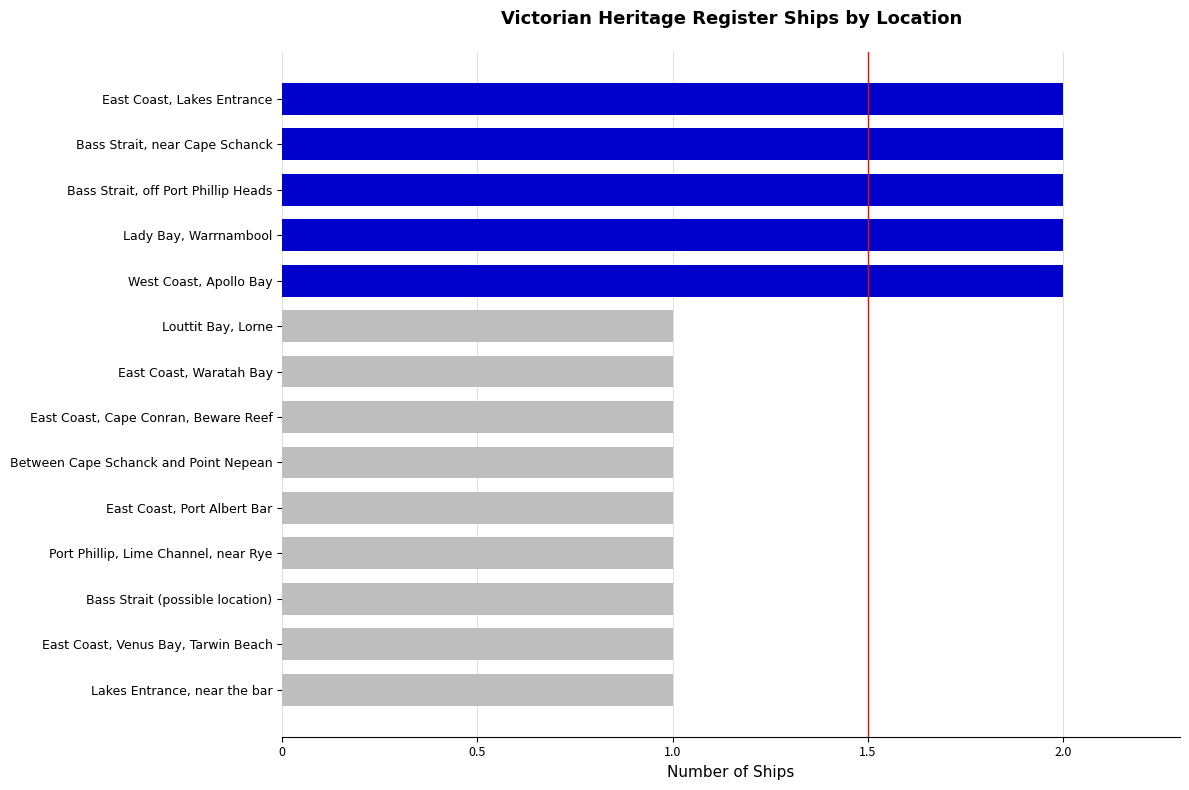

What is the sum of the values at East Coast, Port Albert Bar and Bass Strait, off Port Phillip Heads?

3